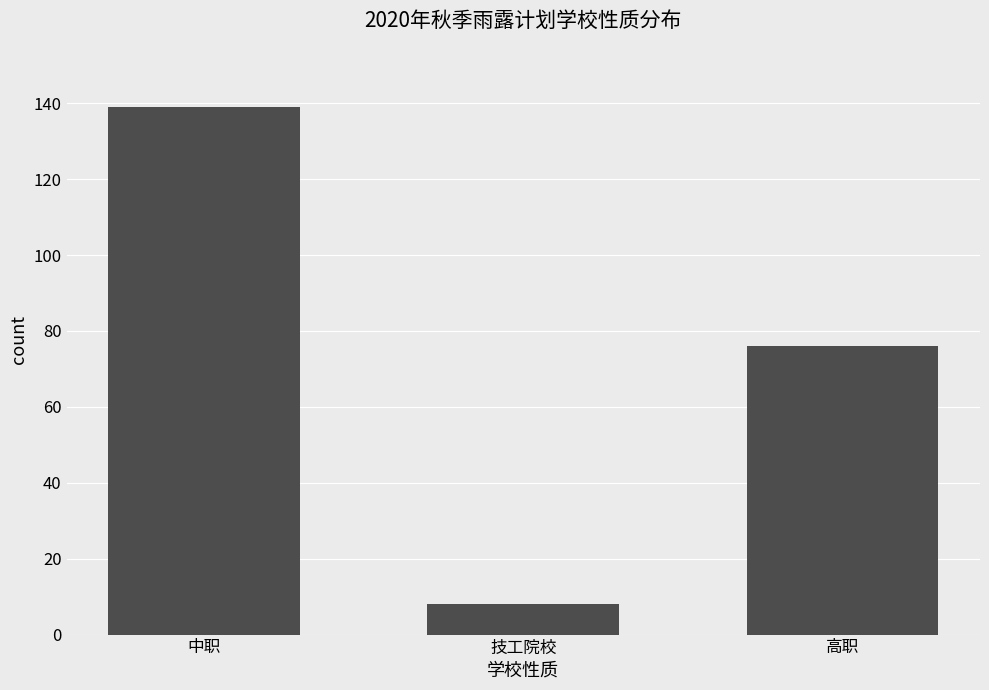

How many series are shown in this chart?

1